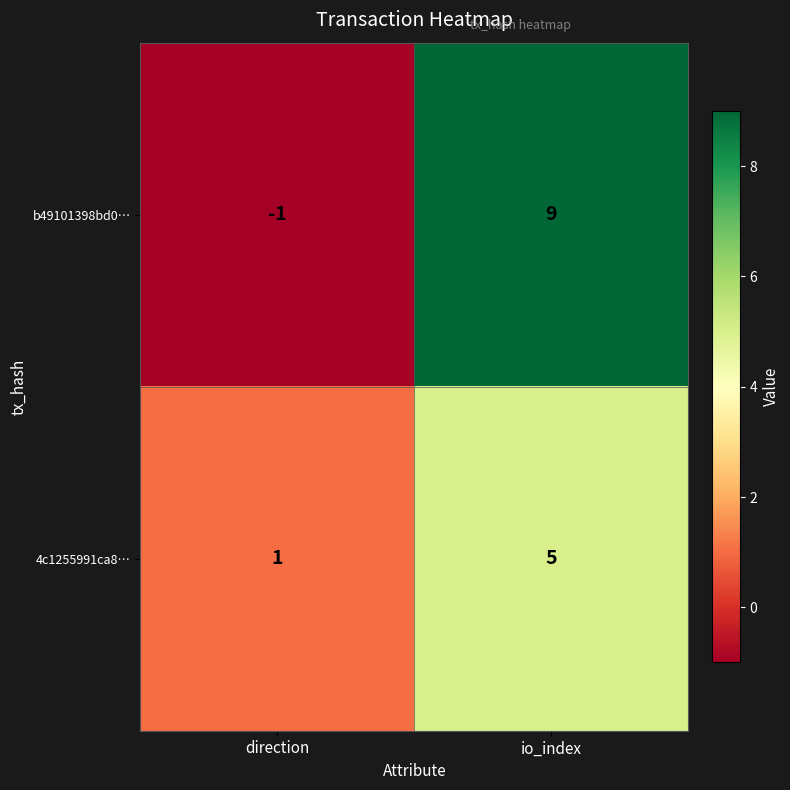

List the series in order of their peak value, highest first.

b49101398bd0…, 4c1255991ca8…